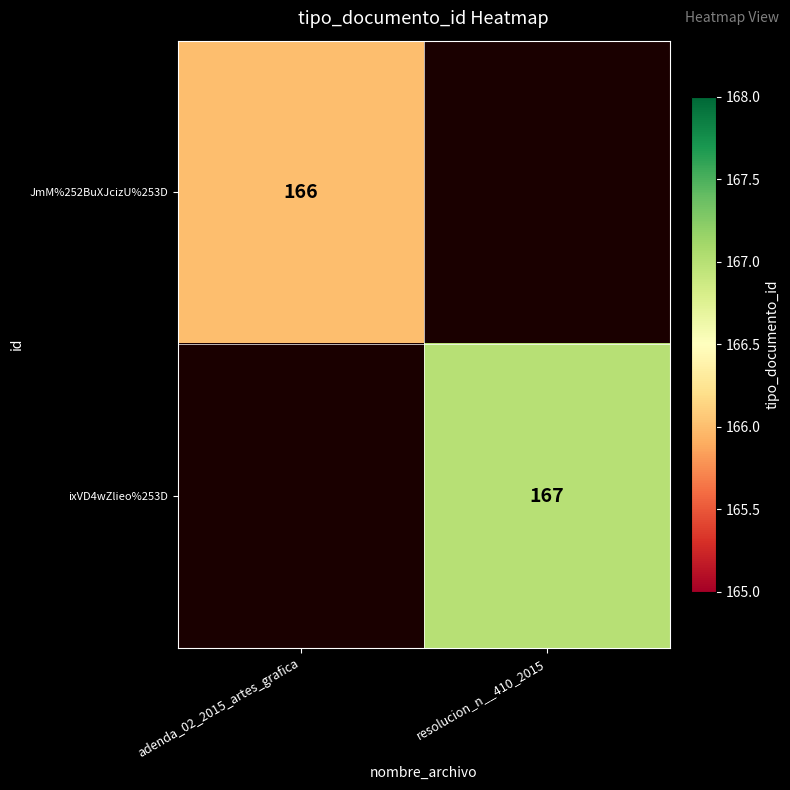

The ixVD4wZlieo%253D series shows 167 at resolucion_n__410_2015. True or false?

True